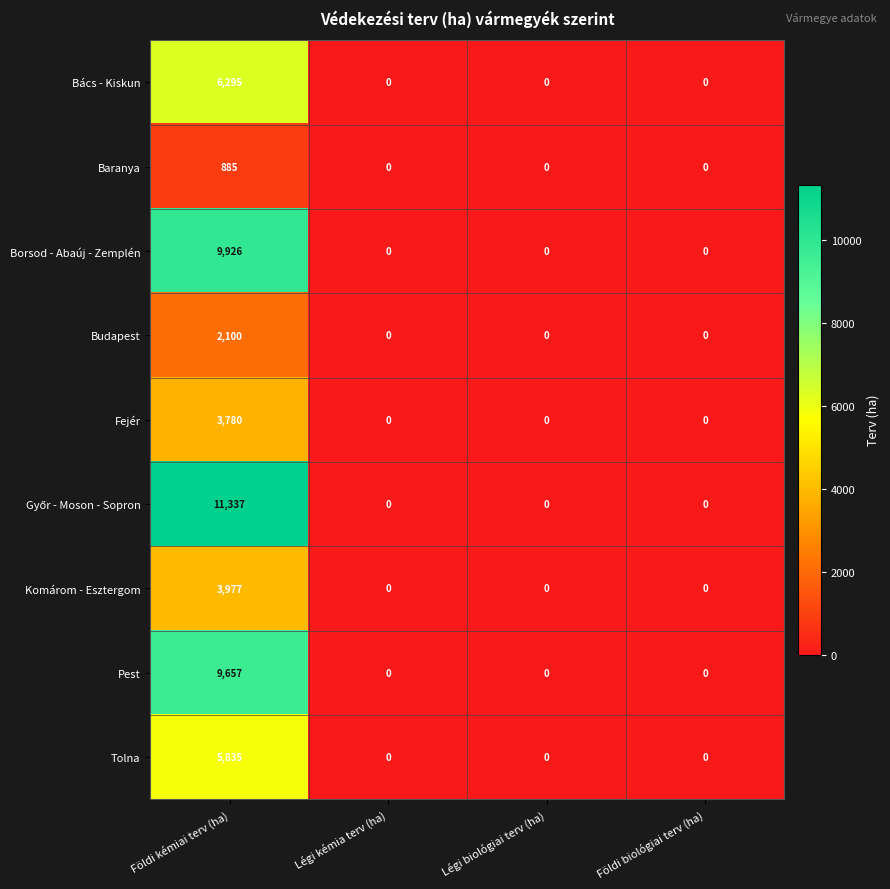

What is the greatest value displayed?

11337